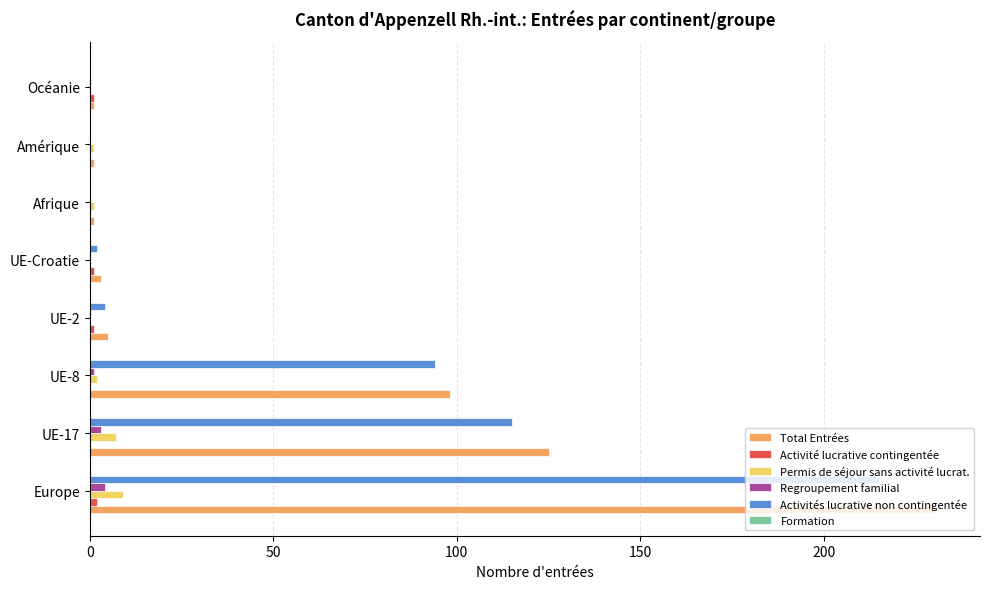

Which category has the highest value across all series?

Europe